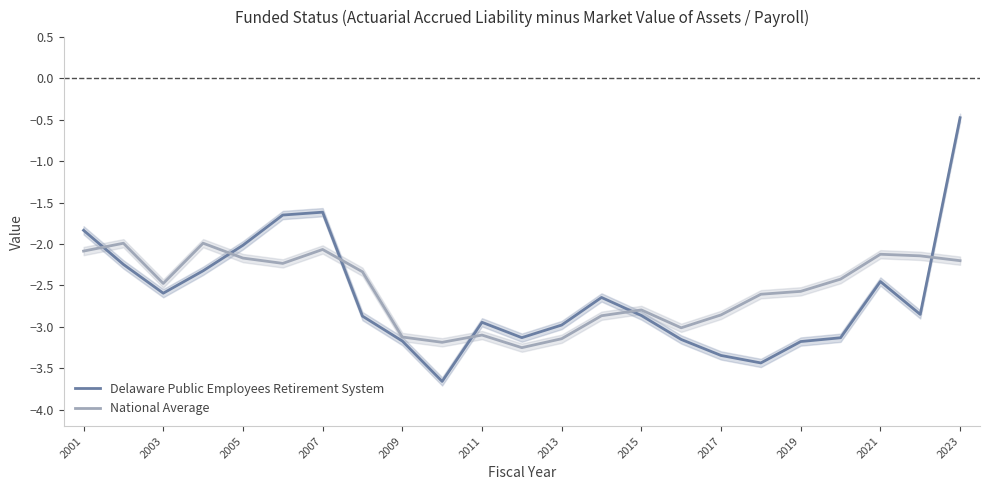

What is the difference between the maximum and second lowest values in the Delaware Public Employees Retirement System series?

3.0